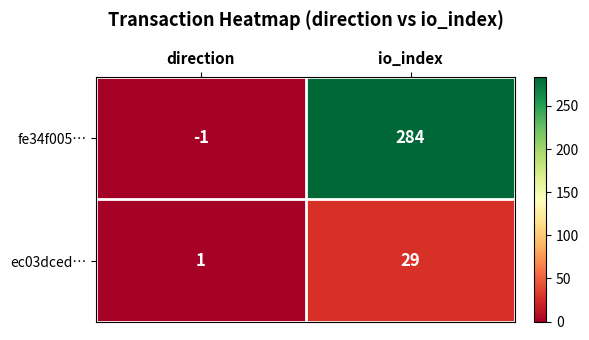

What is the sum of the fe34f005… values at io_index and direction?

283